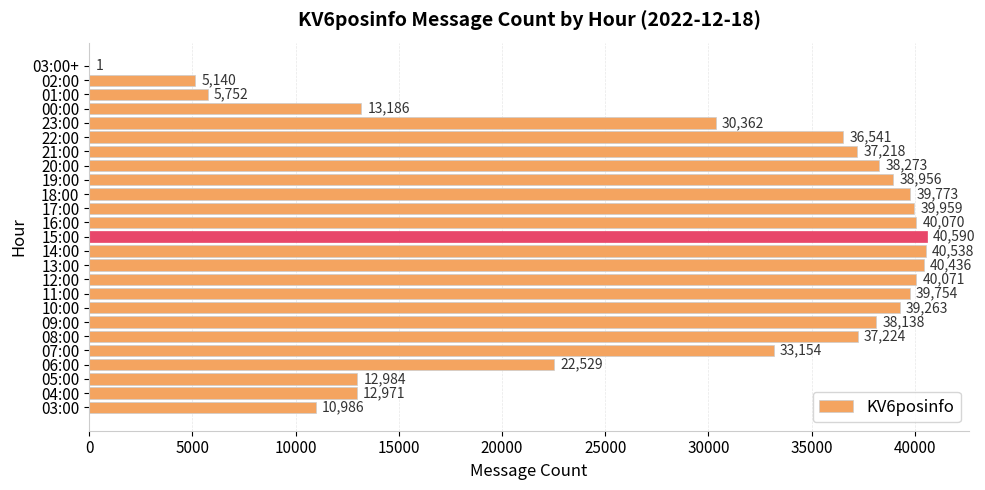

What is the maximum value shown in the chart?

40590